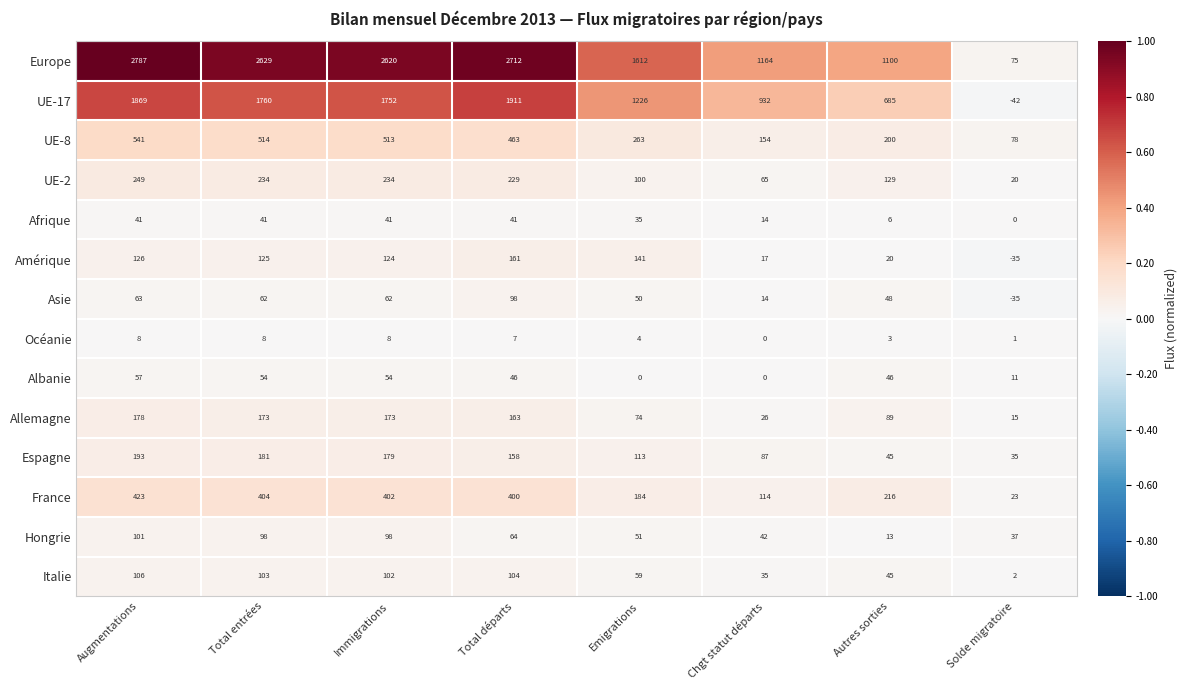

At Total entrées, list the series in order from smallest to largest.

Océanie, Afrique, Albanie, Asie, Hongrie, Italie, Amérique, Allemagne, Espagne, UE-2, France, UE-8, UE-17, Europe